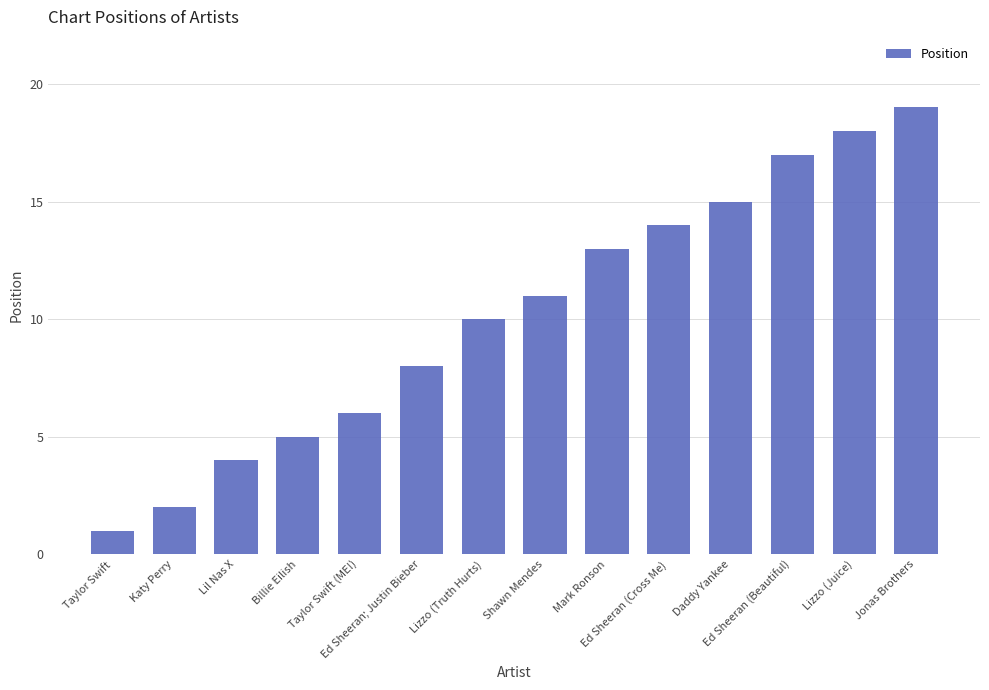

What is the smallest value displayed?

1